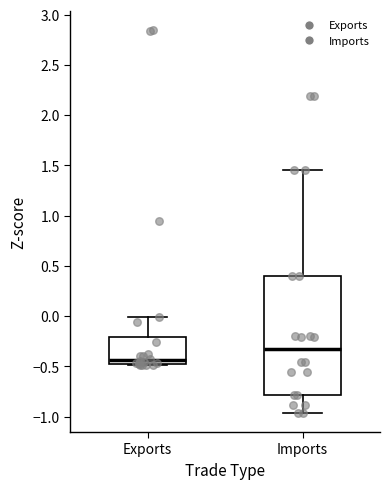

Reading left to right, transcribe this box plot: for each box, give where its median line is, the range the box spans, and where its two whiskers end, as read against the y-axis. The values are not printed on the chart, so give them approximately, as read against the axis.

Exports: median -0.45 (just above the box's lower edge), box -0.45 to -0.20, whiskers -0.50 to 0.00
Imports: median -0.35, box -0.80 to 0.40, whiskers -0.95 to 1.45